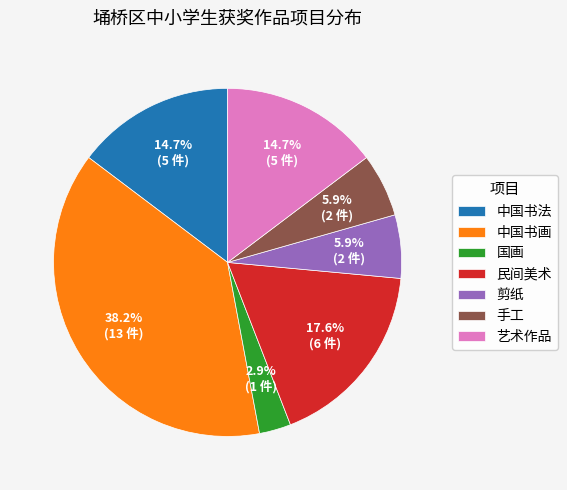

What is the smallest slice in the pie chart?

国画